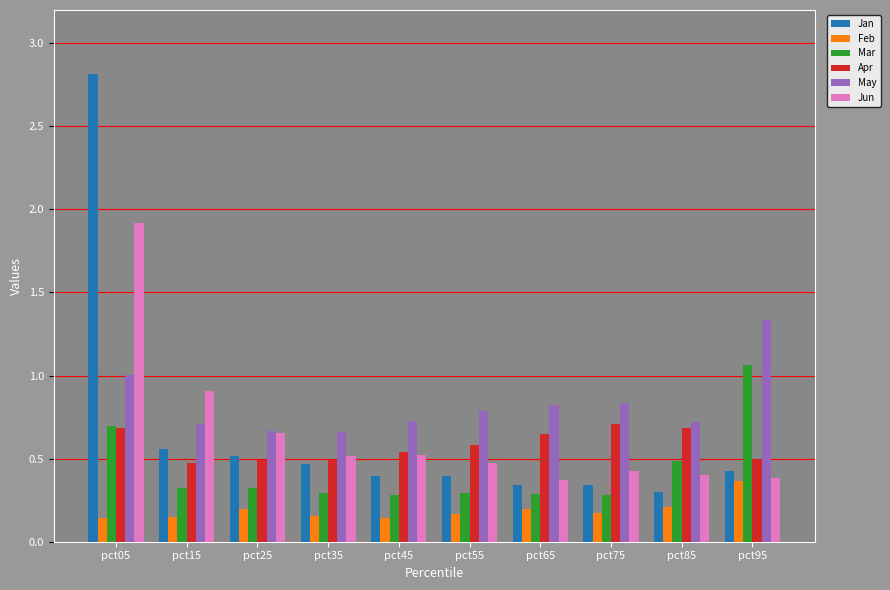

What is the sum of all May values?

8.3